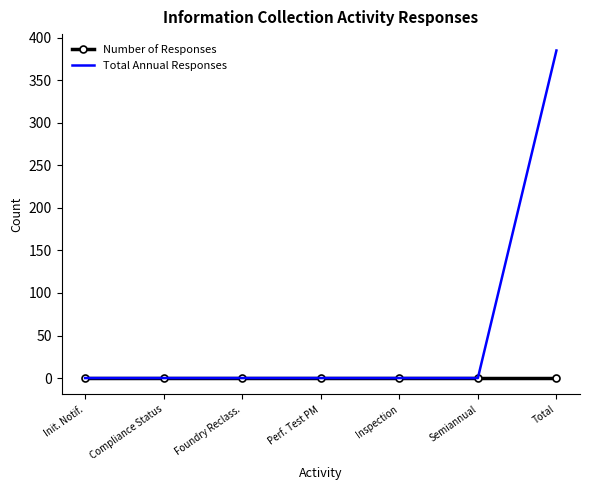

Is it true that Total Annual Responses equals 583 at Total?

False